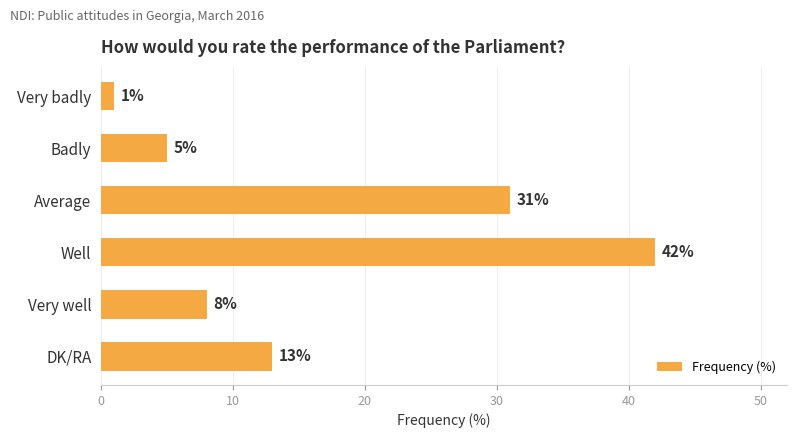

Reading top to bottom, extract all data points from this chart.

1	5	31	42	8	13